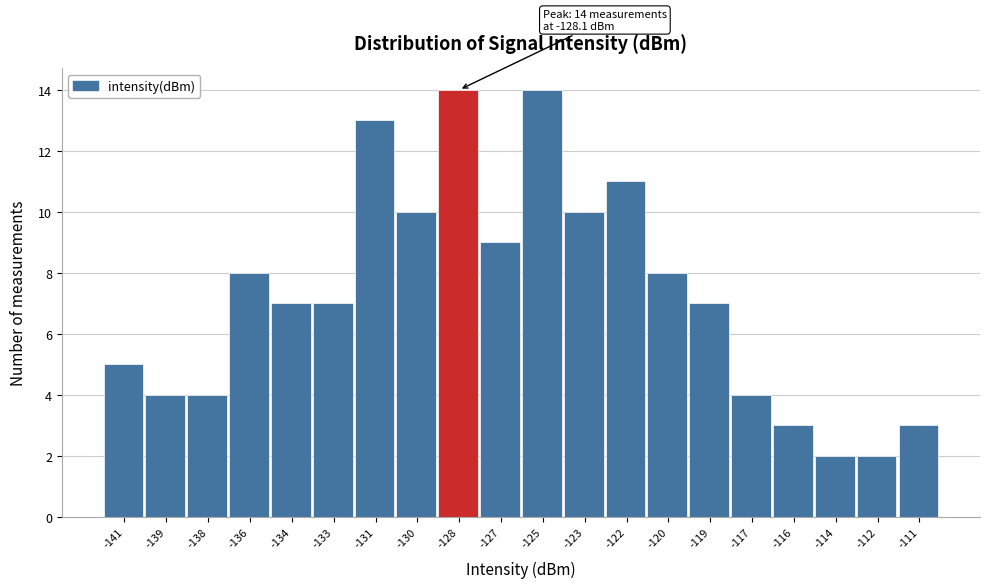

Reading left to right, transcribe all the data shown in this chart.

-141=5	-139=4	-138=4	-136=8	-134=7	-133=7	-131=13	-130=10	-128=14	-127=9	-125=14	-123=10	-122=11	-120=8	-119=7	-117=4	-116=3	-114=2	-112=2	-111=3